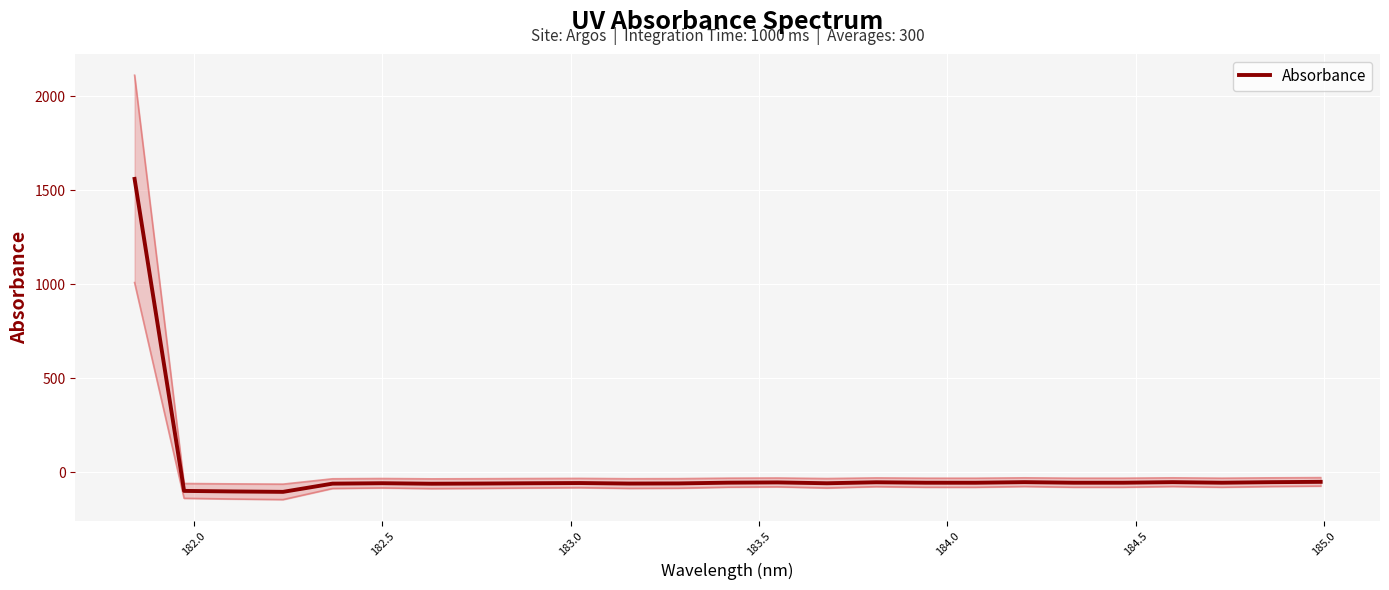

What is the lowest value of the Absorbance series?

-103.1